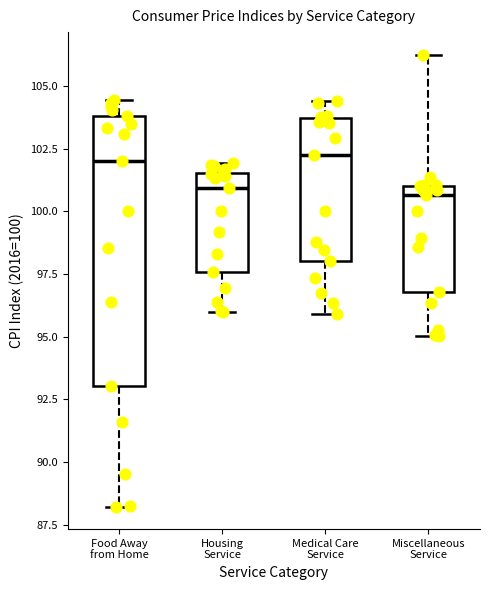

Where does the median line of the box for Medical Care Service sit on the y-axis? The values are not printed on the chart, so give them approximately, as read against the axis.

102.0